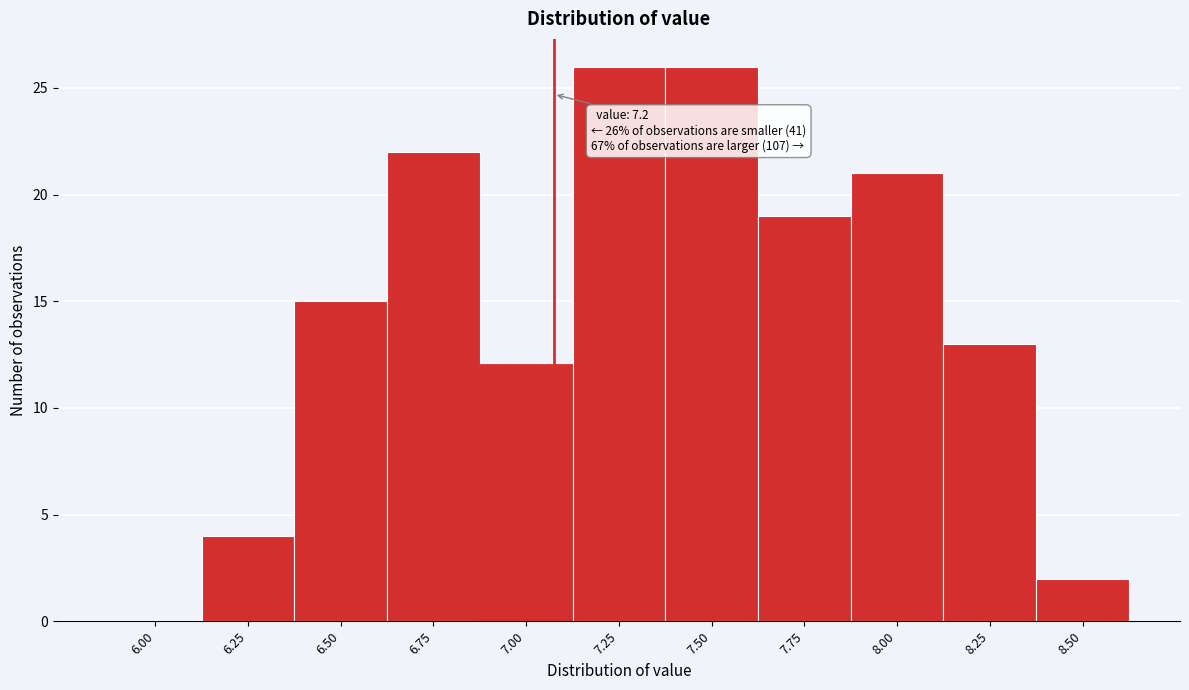

Reading right to left, list all the values displayed in this chart.

8.50=2	8.25=13	8.00=21	7.75=19	7.50=26	7.25=26	7.00=12	6.75=22	6.50=15	6.25=4	6.00=0